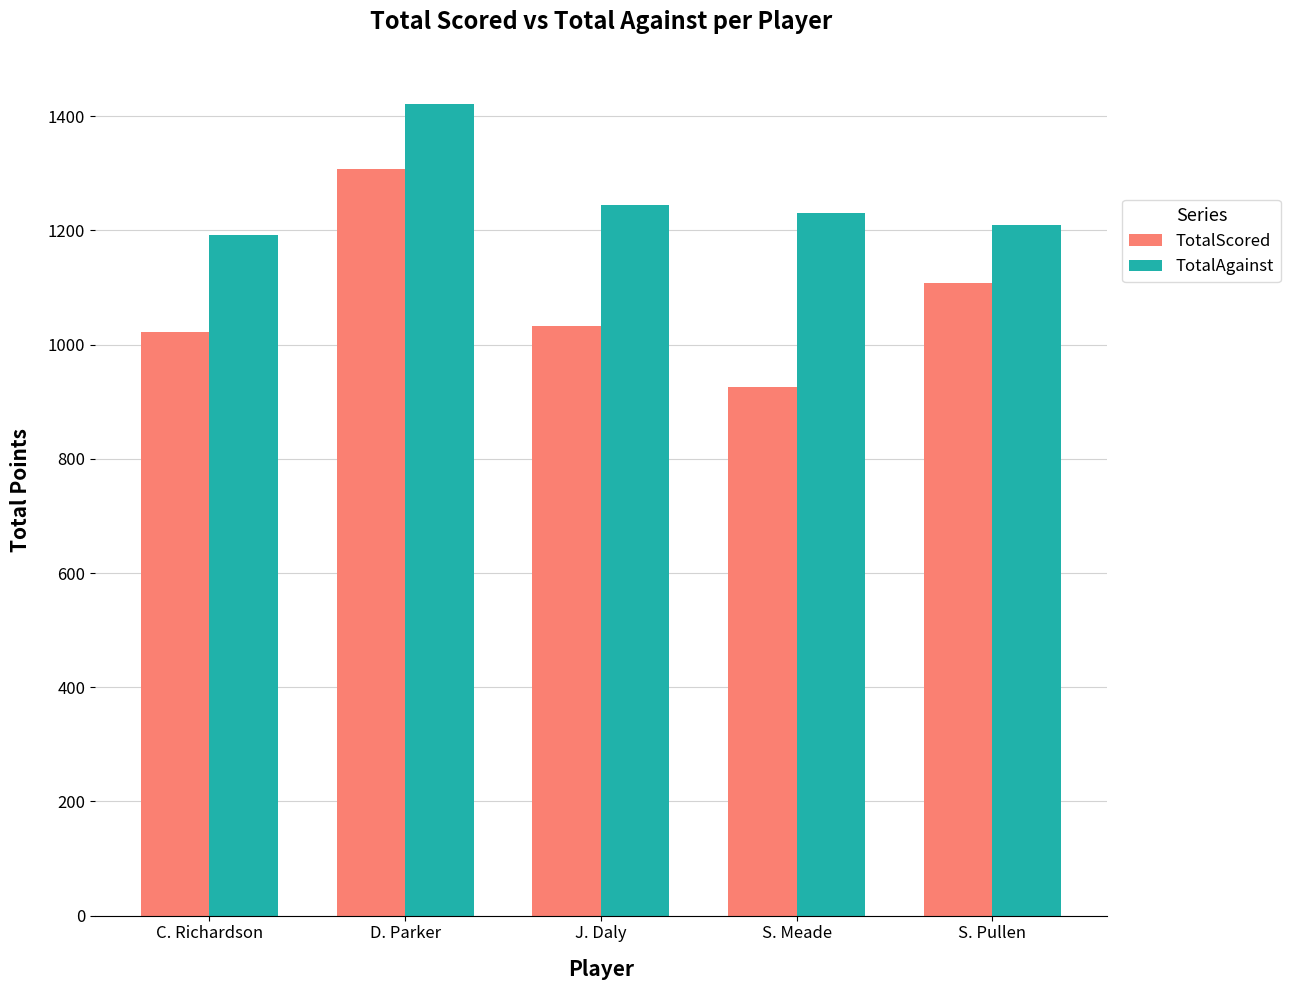

Which series changed the most between J. Daly and S. Pullen?

TotalScored